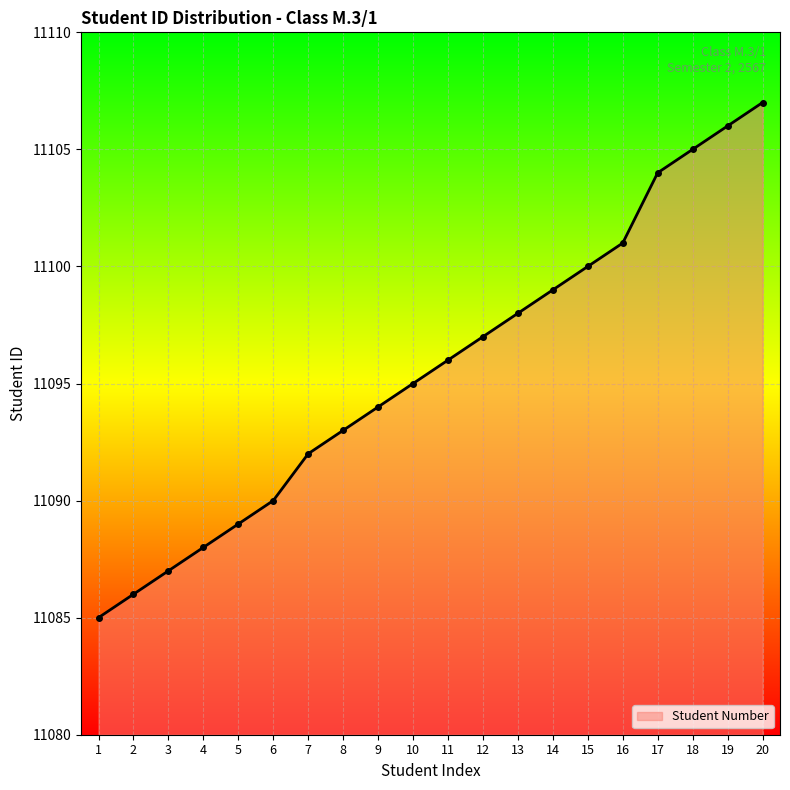

Reading right to left, extract all data points from this chart.

11107	11106	11105	11104	11101	11100	11099	11098	11097	11096	11095	11094	11093	11092	11090	11089	11088	11087	11086	11085